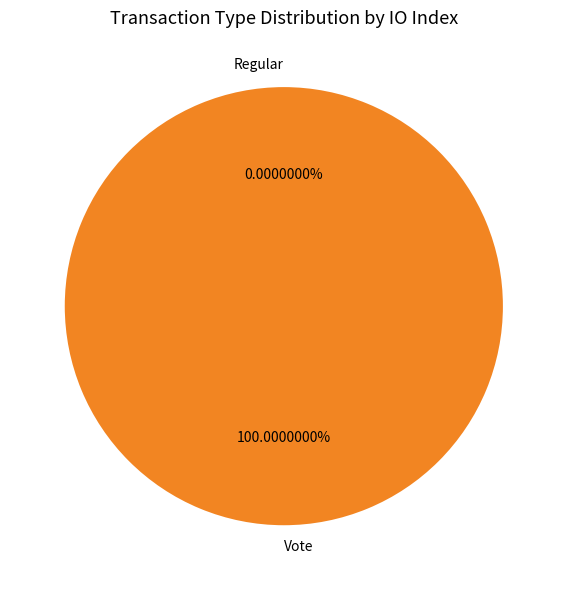

How many slices are in this pie chart?

2